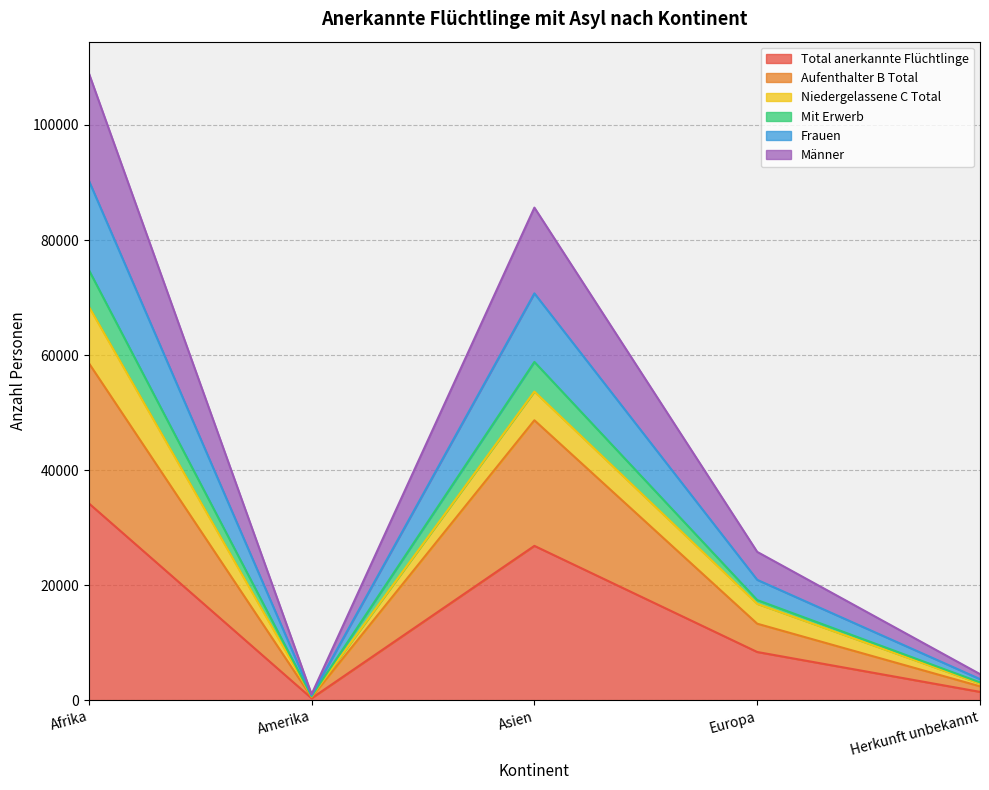

True or false: Männer and Aufenthalter B Total cross at least once.

False